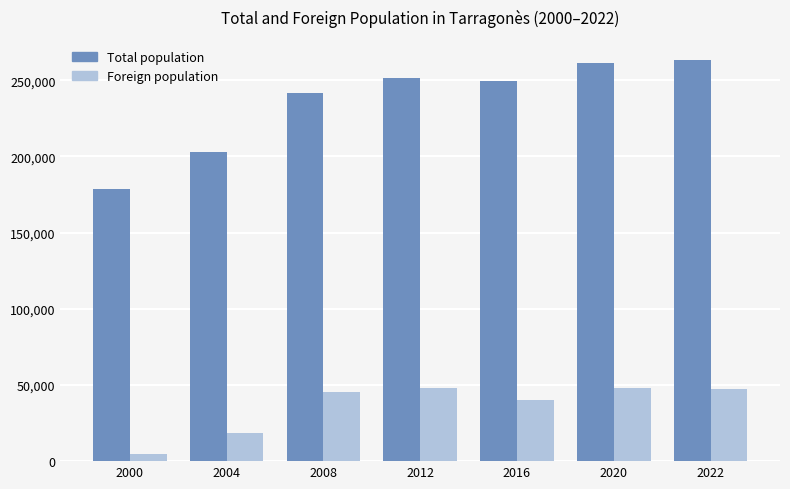

How many bars are there in each group?

2